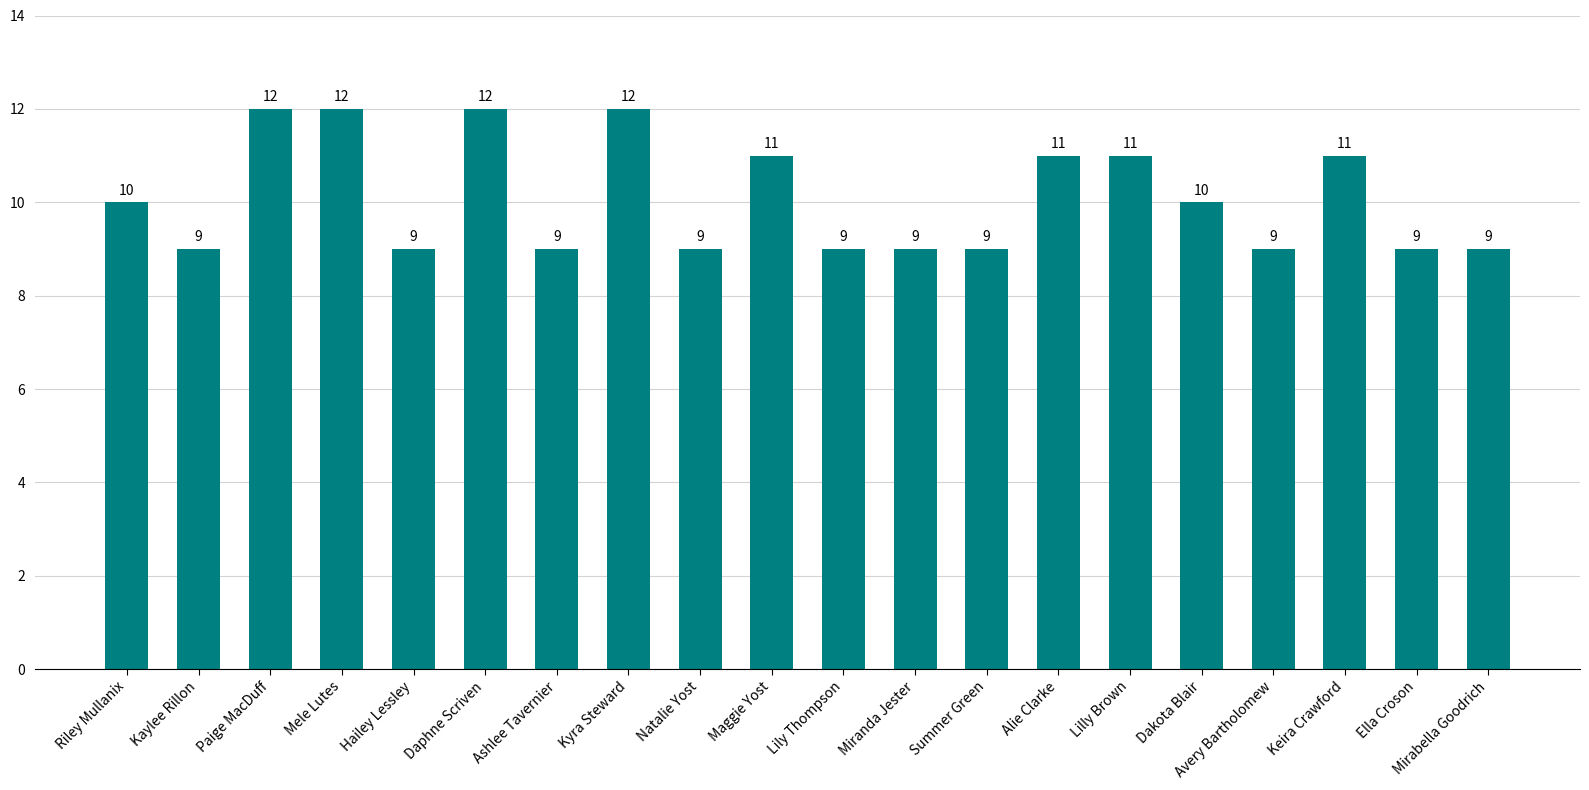

Does the chart contain any negative values?

No